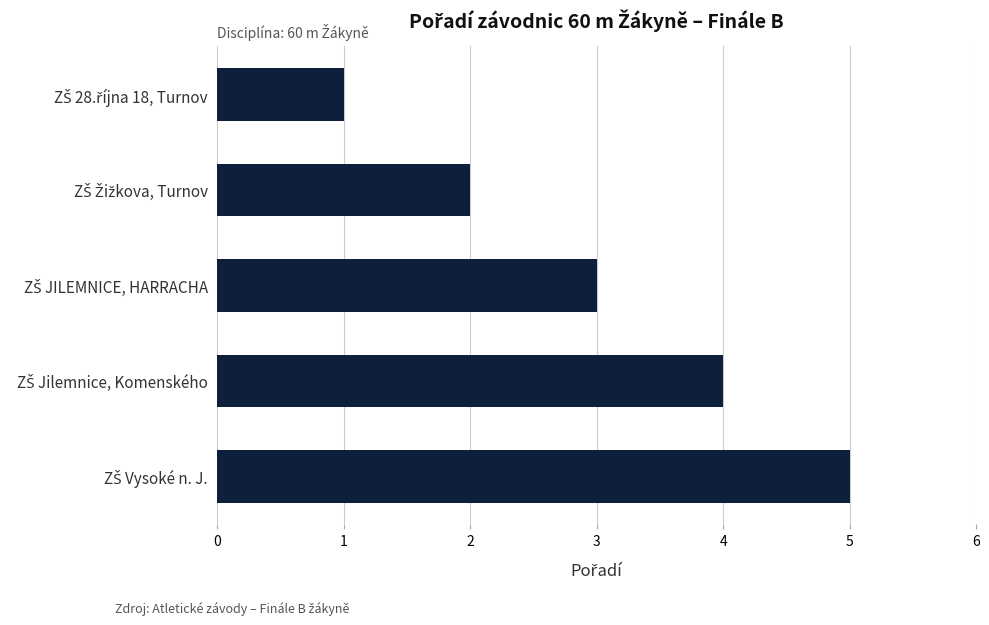

What is the sum of all values?

15